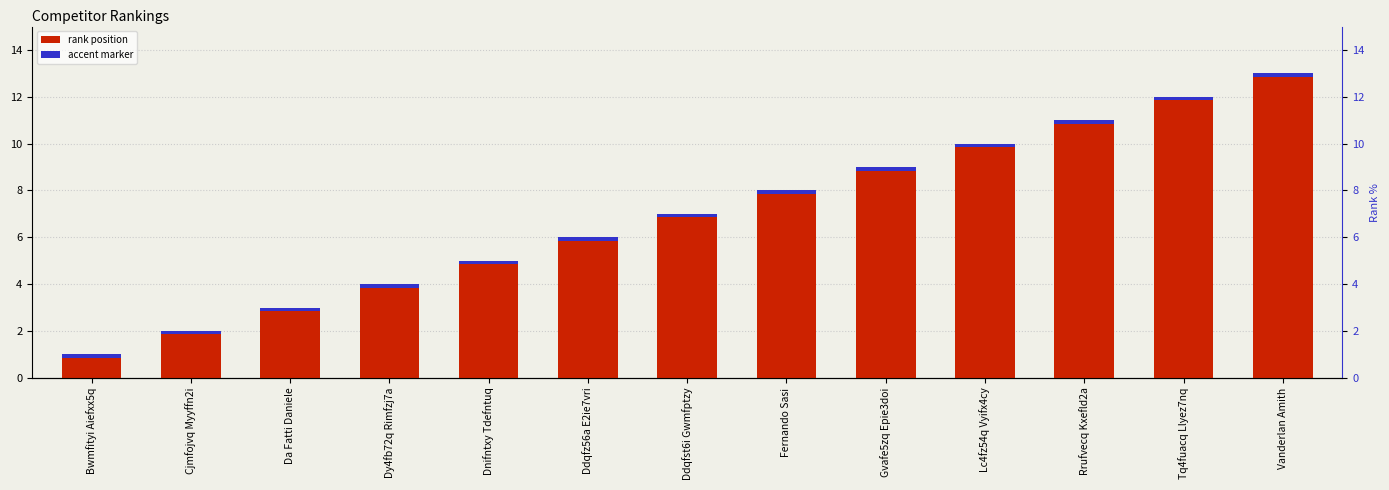

What is the maximum value shown in the chart?

13